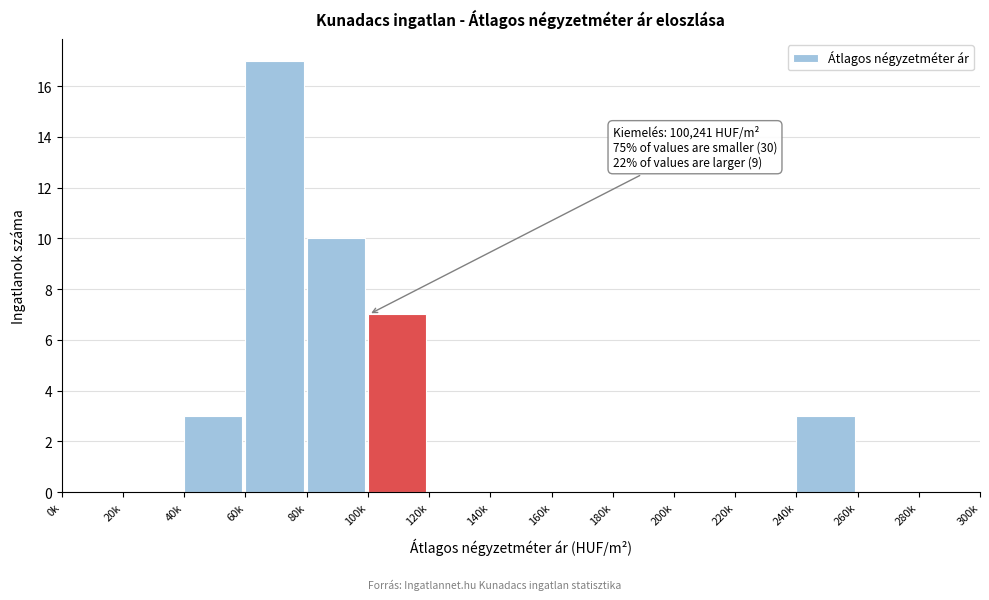

Reading left to right, transcribe all the data shown in this chart.

0k=0	20k=0	40k=3	60k=17	80k=10	100k=7	120k=0	140k=0	160k=0	180k=0	200k=0	220k=0	240k=3	260k=0	280k=0